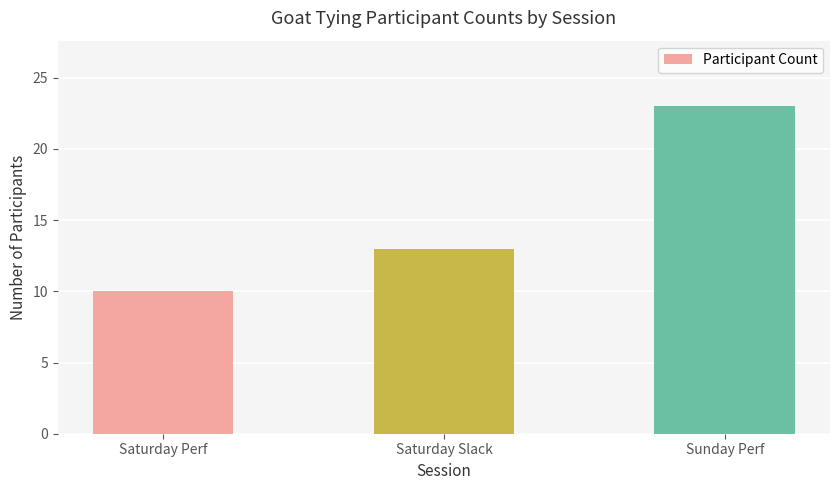

Are the bars grouped side by side (vs. stacked)?

No